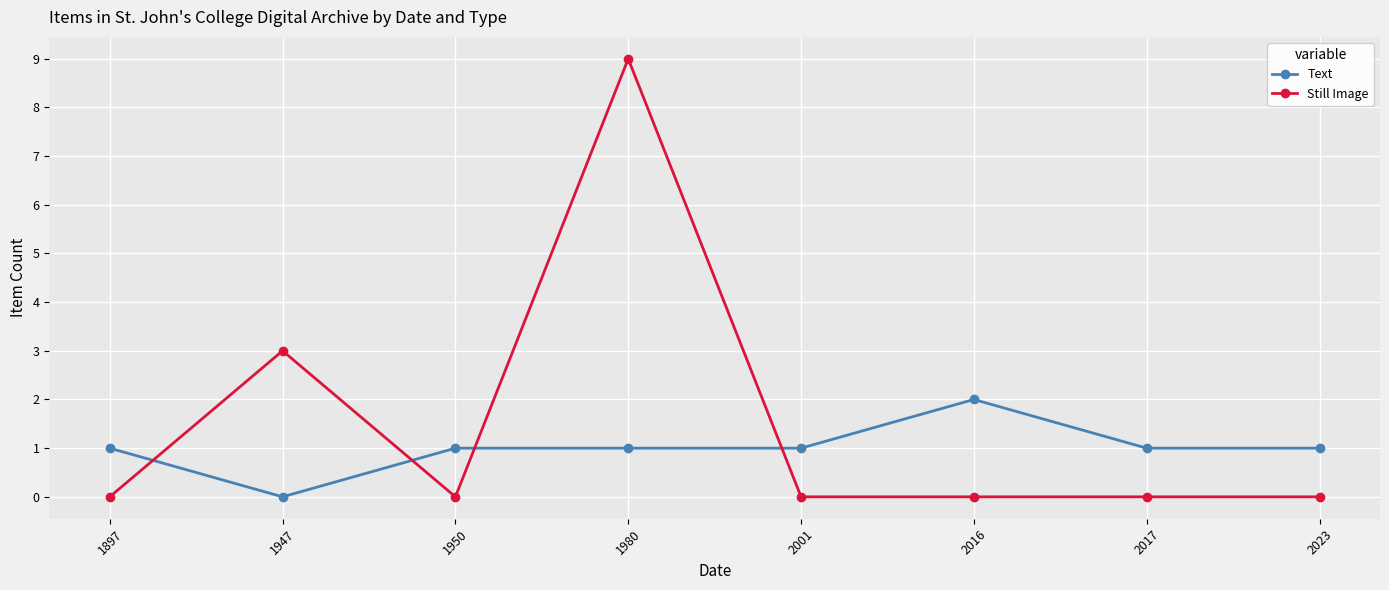

True or false: Text has a value of 1 at 1980.

True